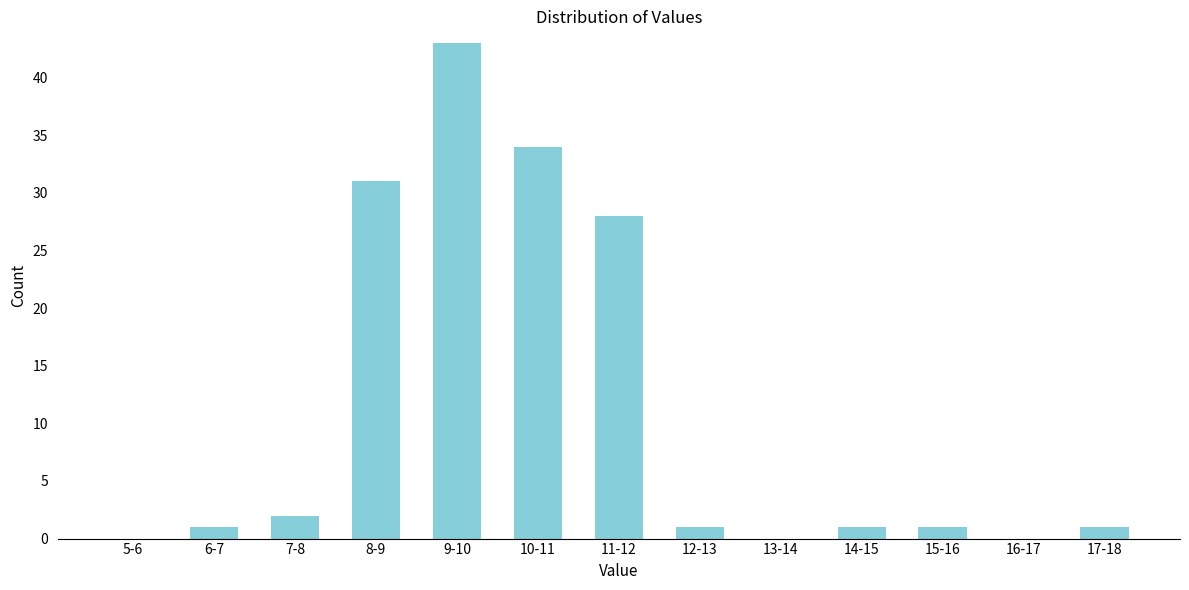

Reading left to right, extract all data points from this chart.

5-6=0	6-7=1	7-8=2	8-9=31	9-10=43	10-11=34	11-12=28	12-13=1	13-14=0	14-15=1	15-16=1	16-17=0	17-18=1